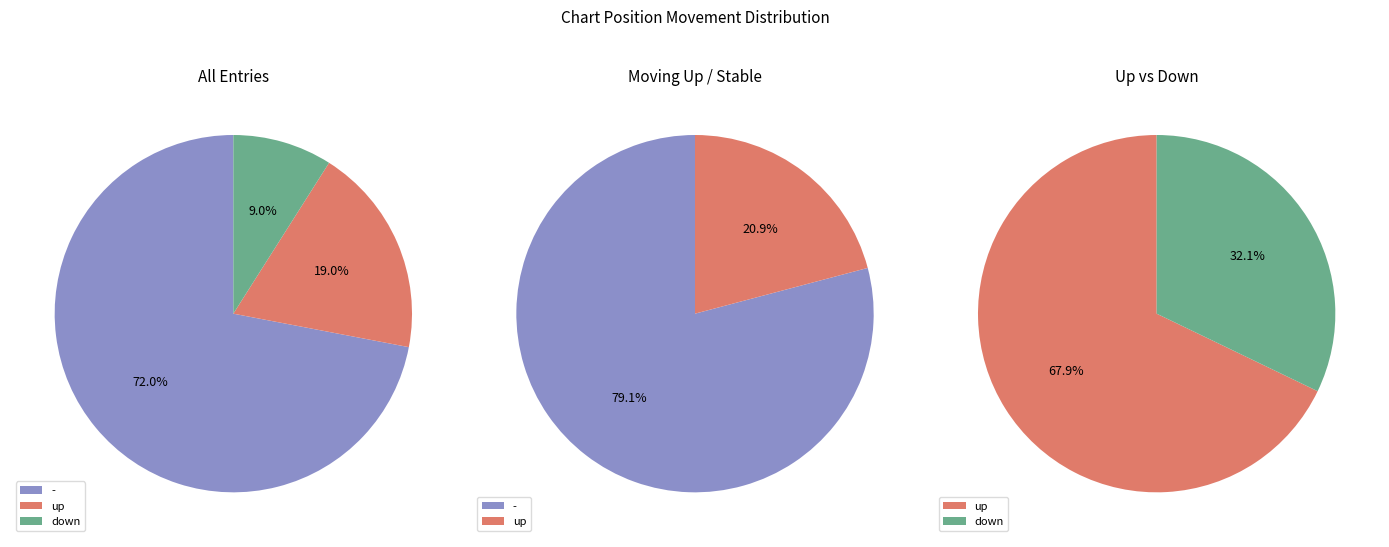

What is the change in value from - to up?

-53